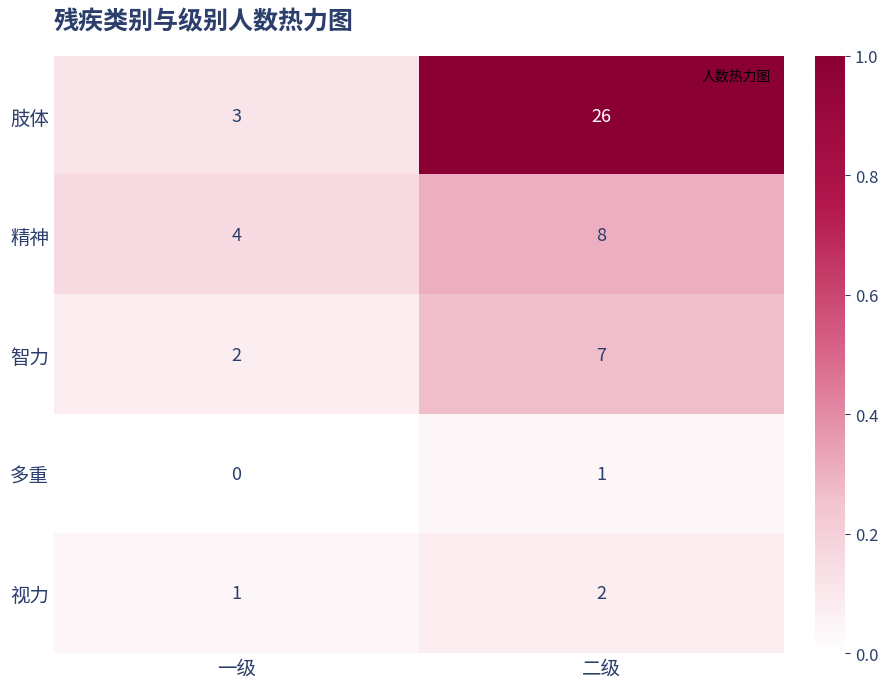

What is the difference between the 肢体 values at 一级 and 二级?

23